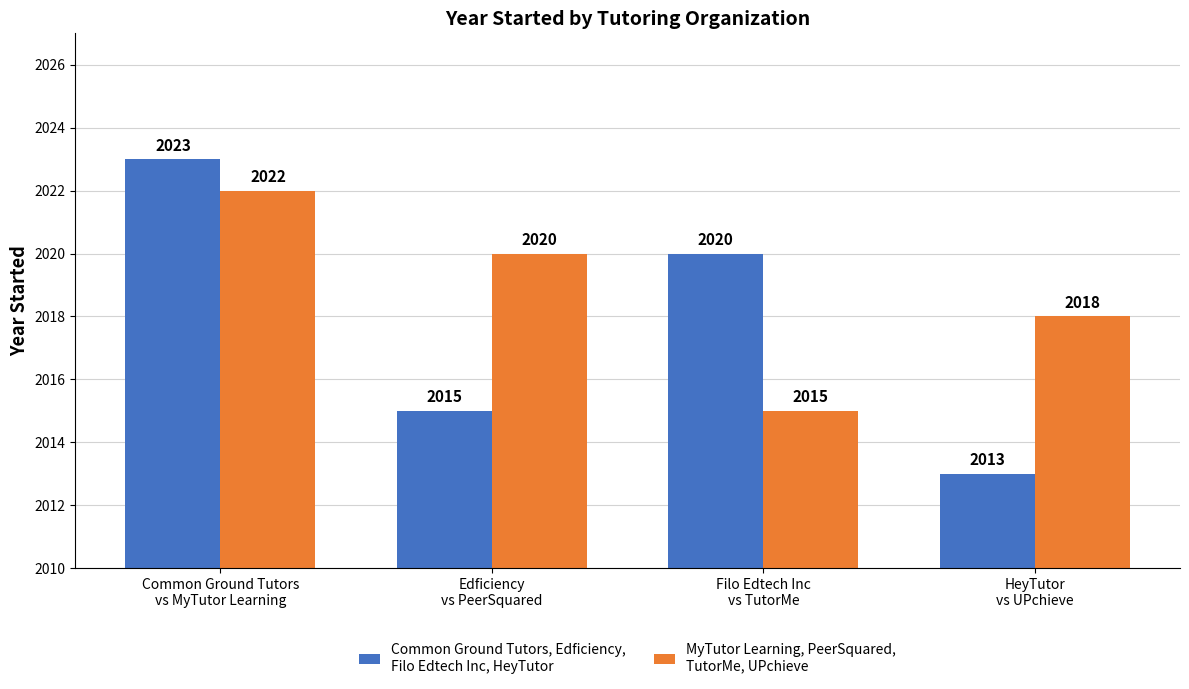

What is the smallest value displayed?

2013